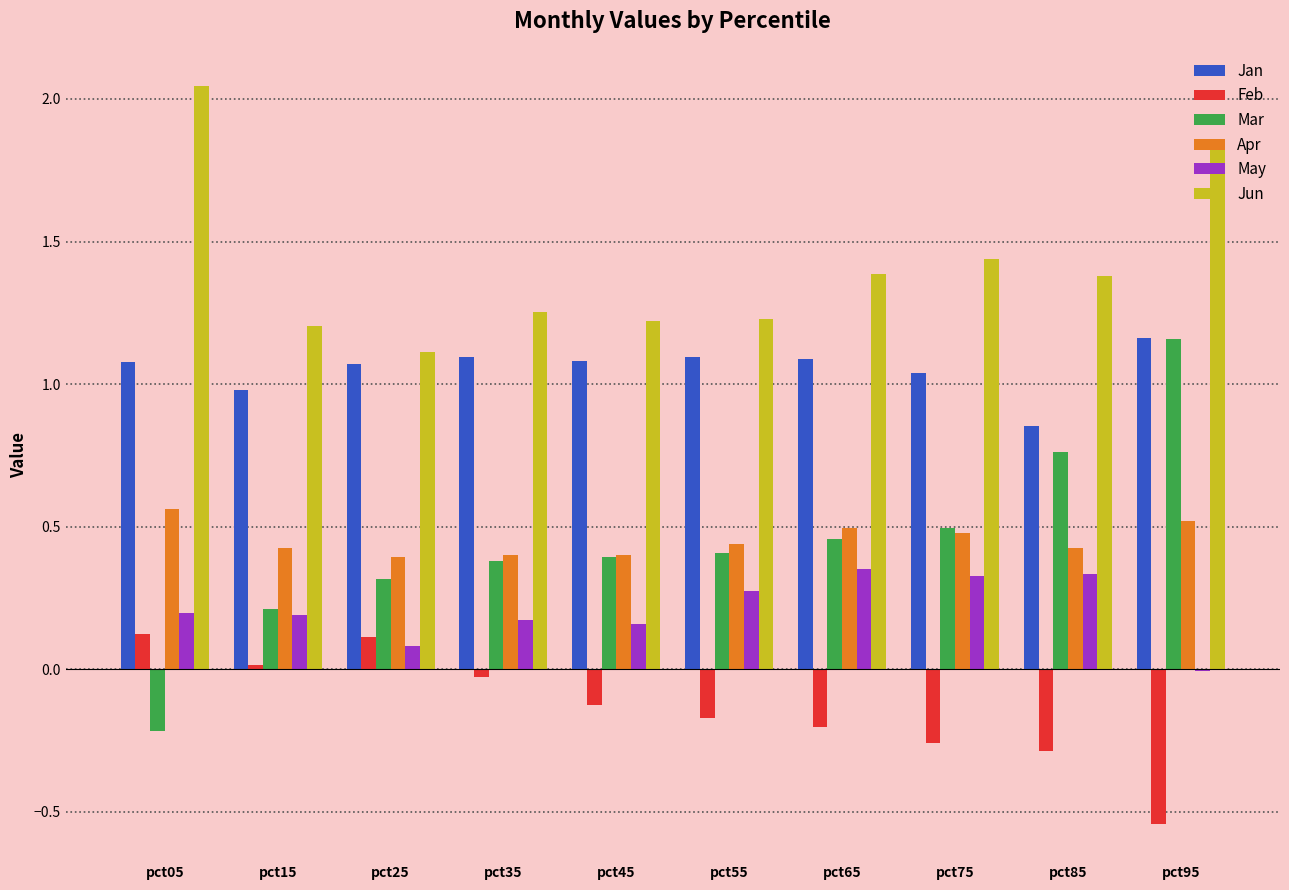

At which label does Jan reach its peak?

pct95